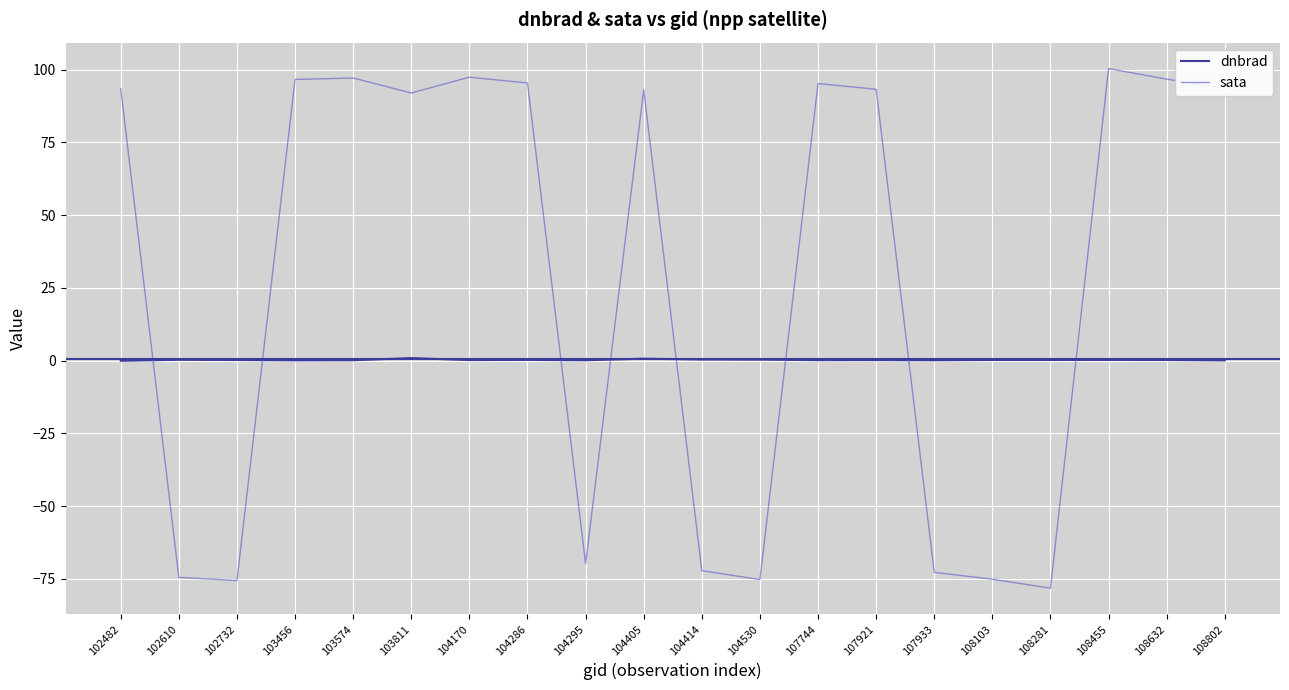

Which series has the widest spread of values?

sata